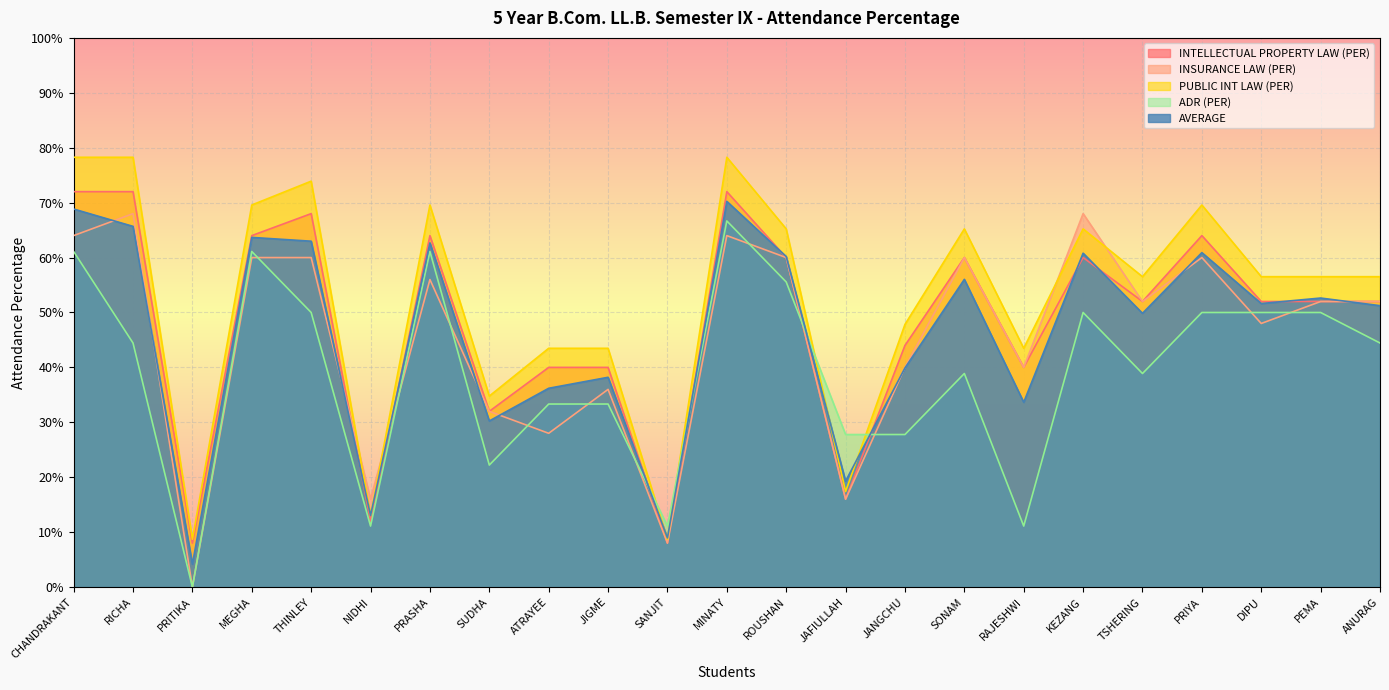

After their last crossing, which series has the higher values: INSURANCE LAW (PER) or PUBLIC INT LAW (PER)?

PUBLIC INT LAW (PER)